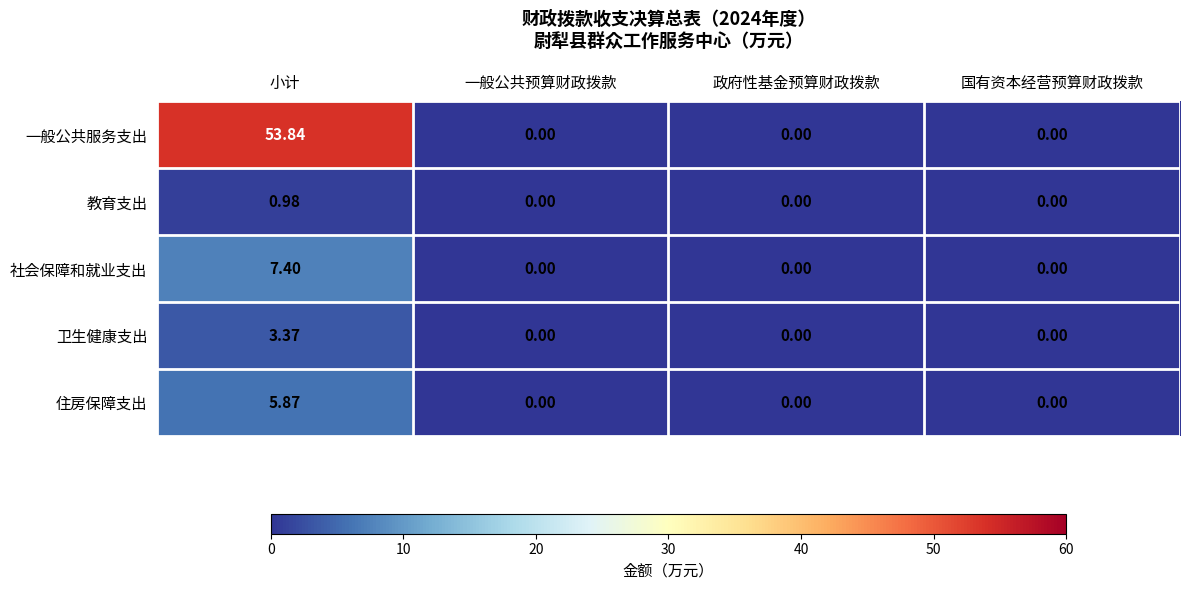

What is the difference between the highest and lowest values at 小计?

52.9